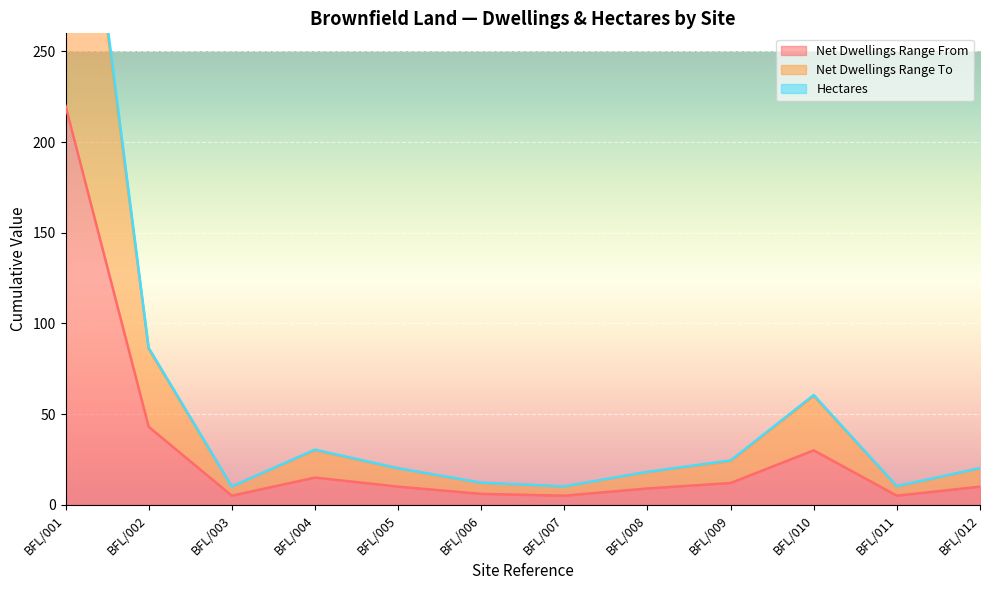

What is the maximum value shown in the chart?

445.1